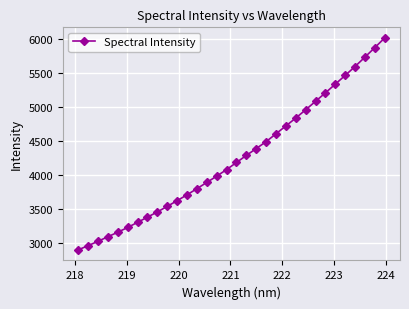

What is the difference between the maximum and minimum values?

3125.1